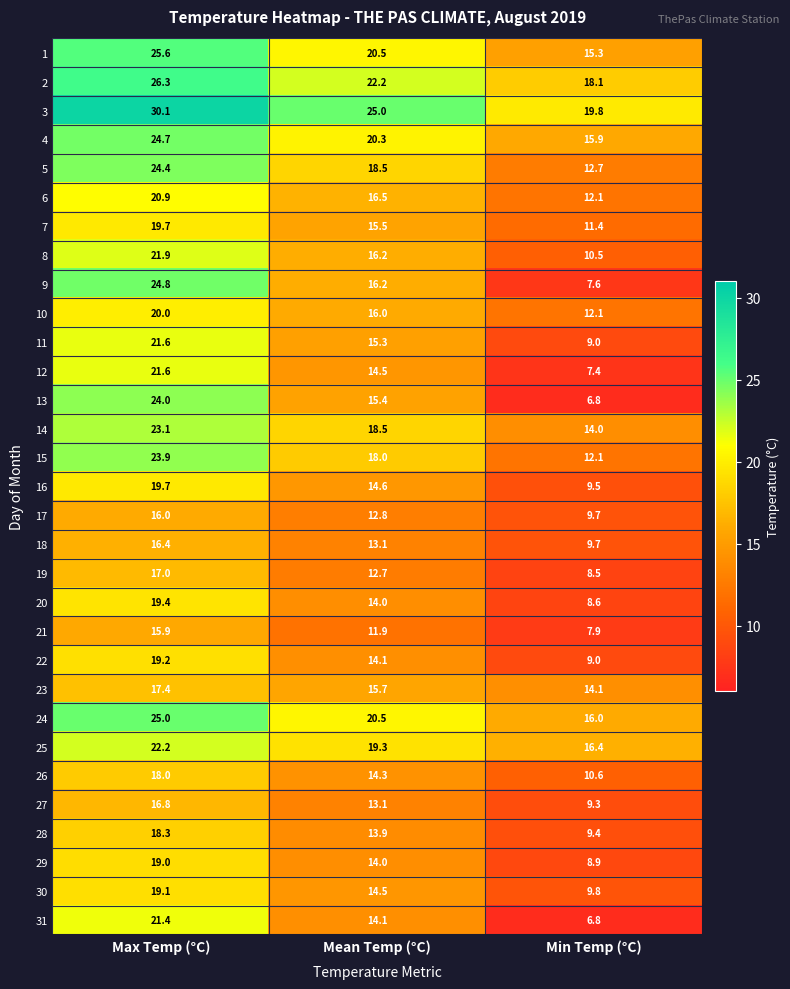

Which series has the largest total across all categories?

3